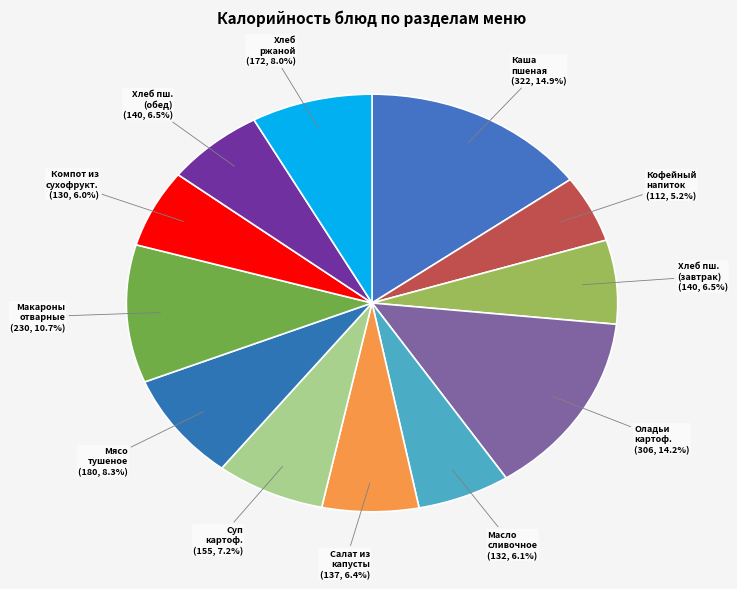

Rank the categories by value from highest to lowest.

Каша молочная пшеная с изюмом, Оладьи картофельные со сметаной, Макароны отварные, Мясо тушеное с овощами, Хлеб ржаной, Суп картофельный с бобовыми, Хлеб пшеничный (завтрак), Хлеб пшеничный (обед), Салат из капусты, Масло сливочное, Компот из сухофруктов, Кофейный напиток